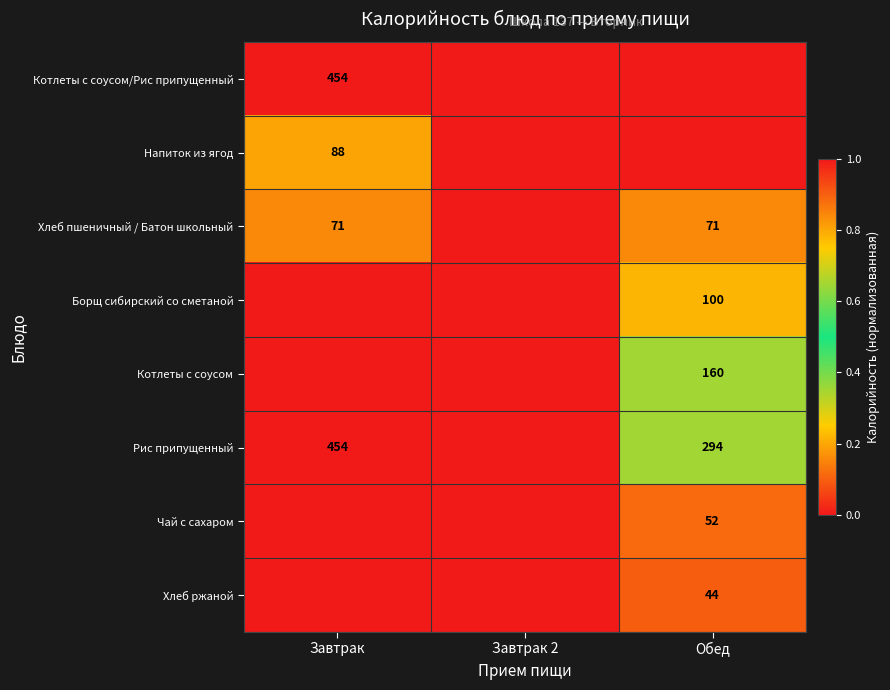

How many categories are shown in the chart?

3